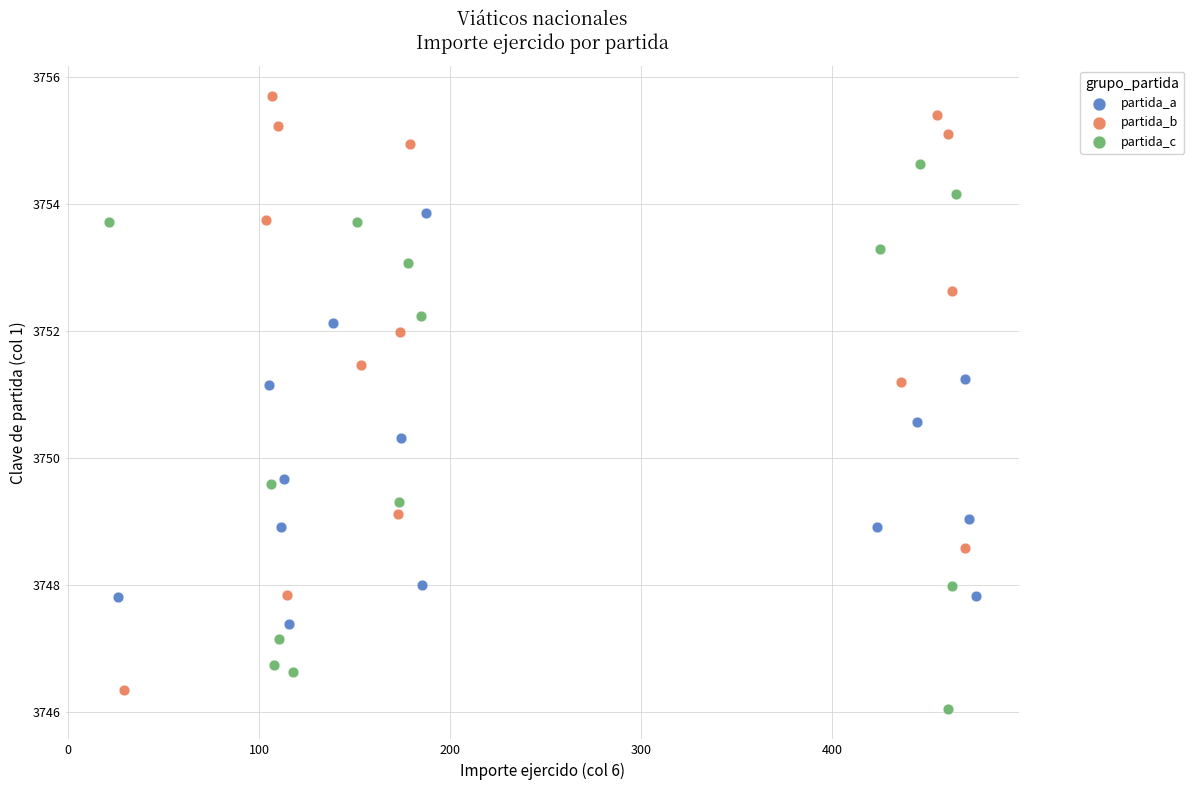

Which series has the widest spread of Y values?

partida_b